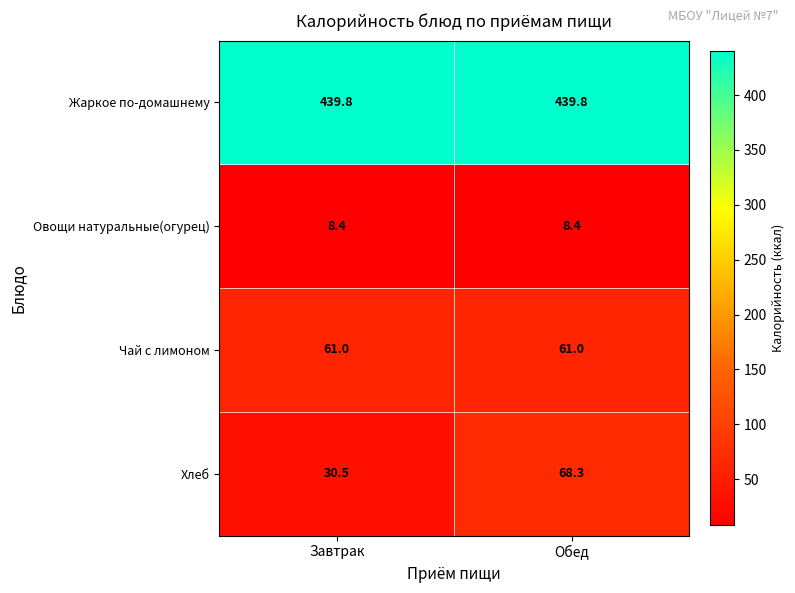

At Завтрак, list the series in order from largest to smallest.

Жаркое по-домашнему, Чай с лимоном, Хлеб, Овощи натуральные(огурец)